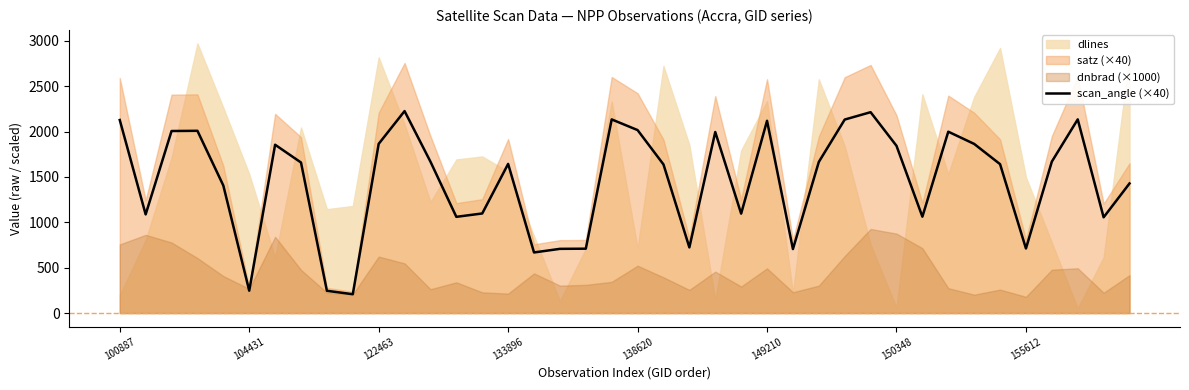

What is the highest value of the scan_angle (×40) series?

2226.0